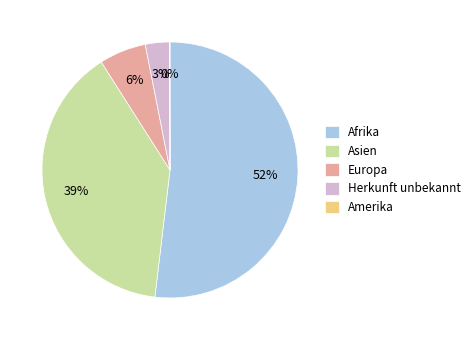

To the nearest percent, what portion does Asien represent?

39%